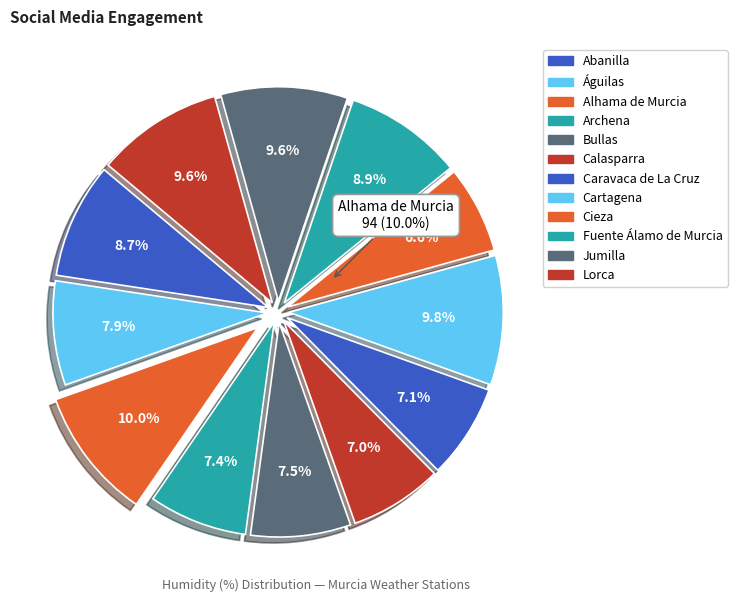

How many slices are in this pie chart?

12